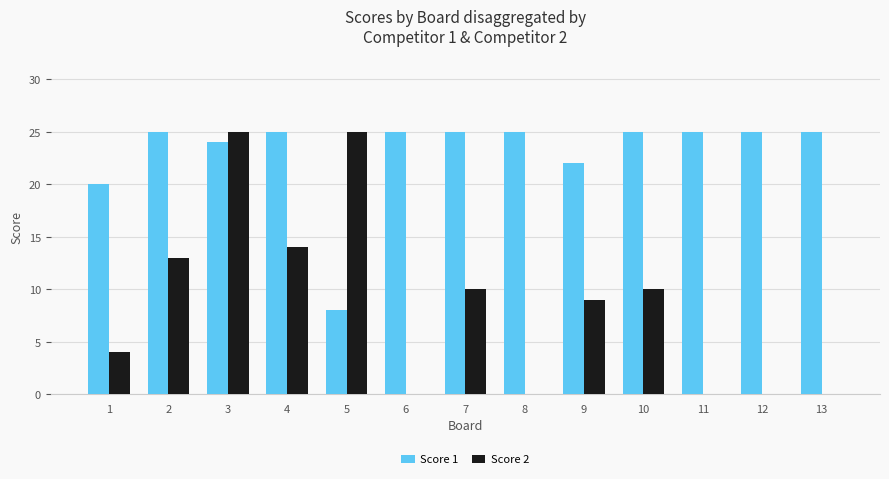

What is the sum of the Score 1 values at 6 and 5?

33